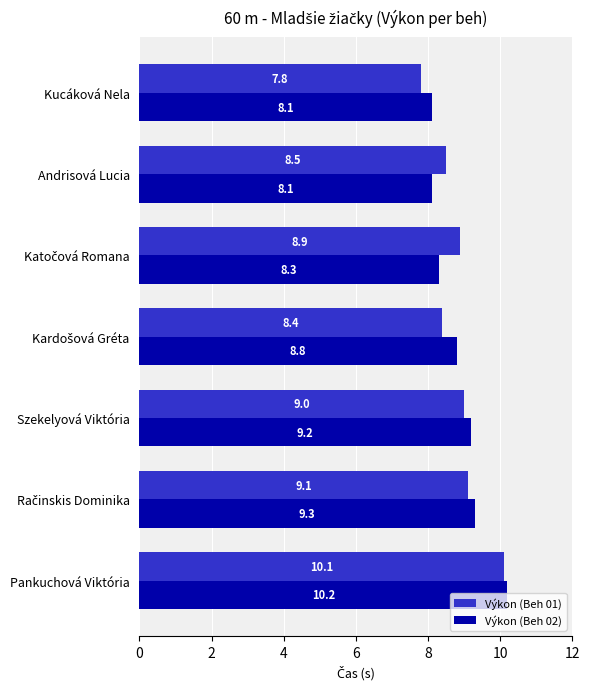

Which category has the highest value across all series?

Pankuchová Viktória